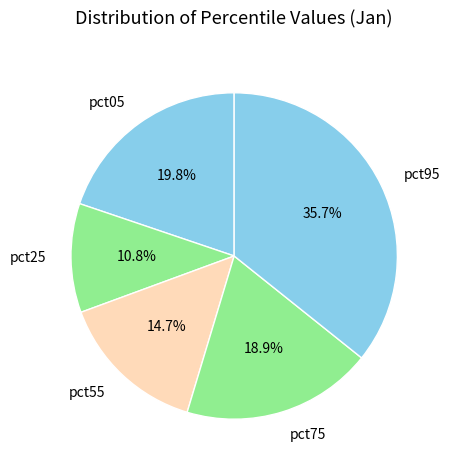

Rank the categories by value from highest to lowest.

pct95, pct05, pct75, pct55, pct25